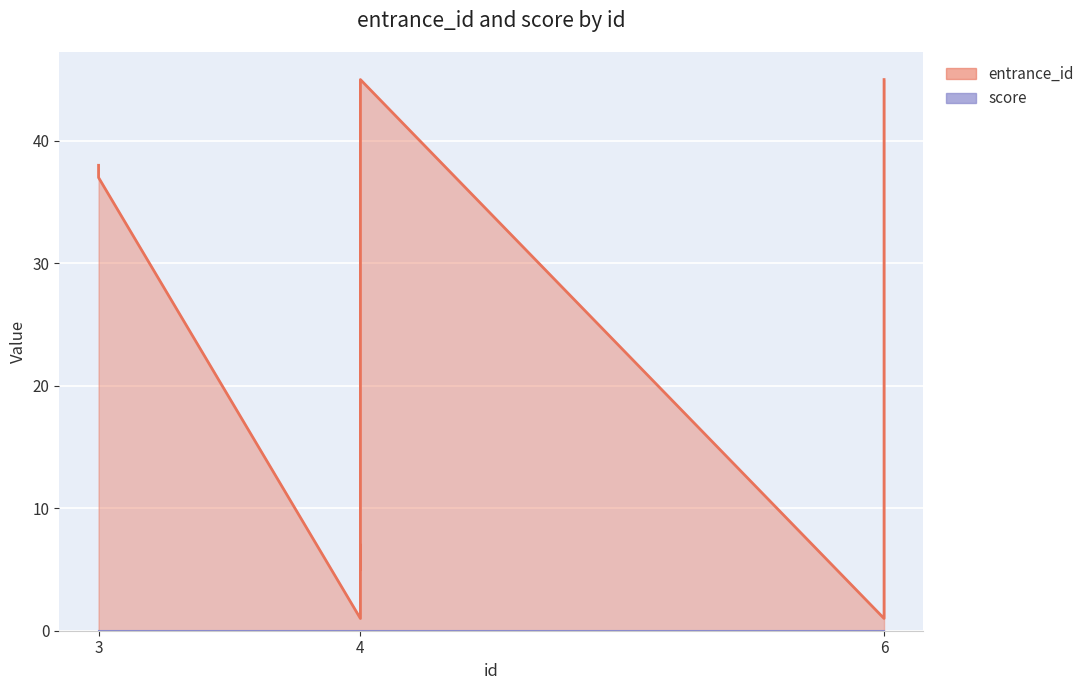

What is the sum of the values at 4 and 3?

43